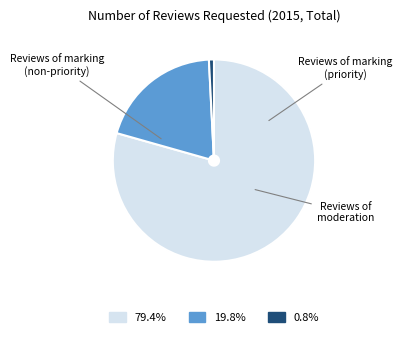

Is it true that Reviews of marking (priority) is 20% of the pie?

True